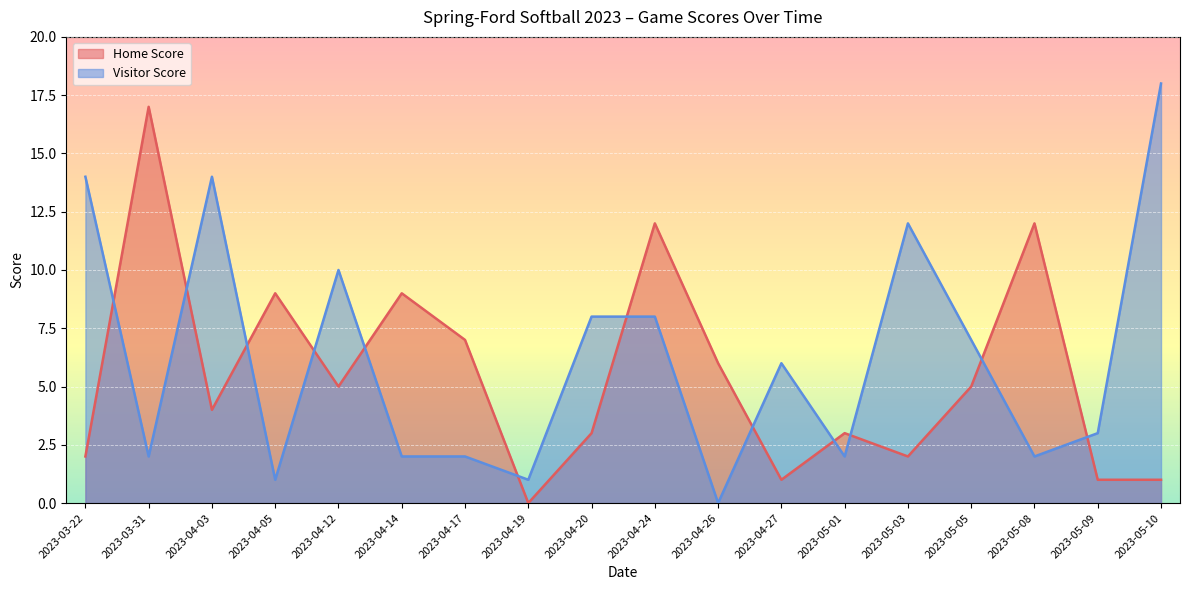

Count the number of categories in the chart.

18